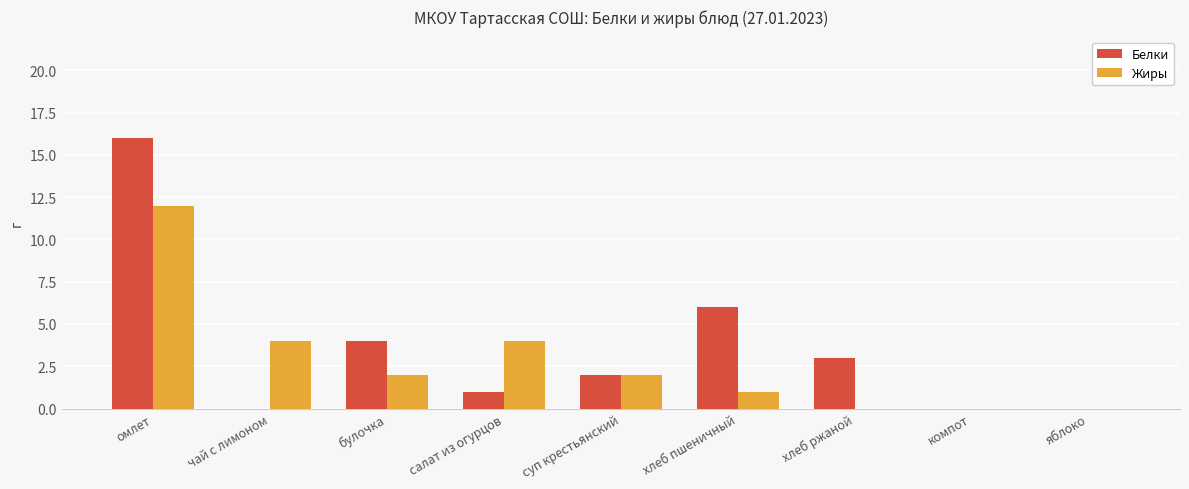

What is the average value of the Белки series?

4